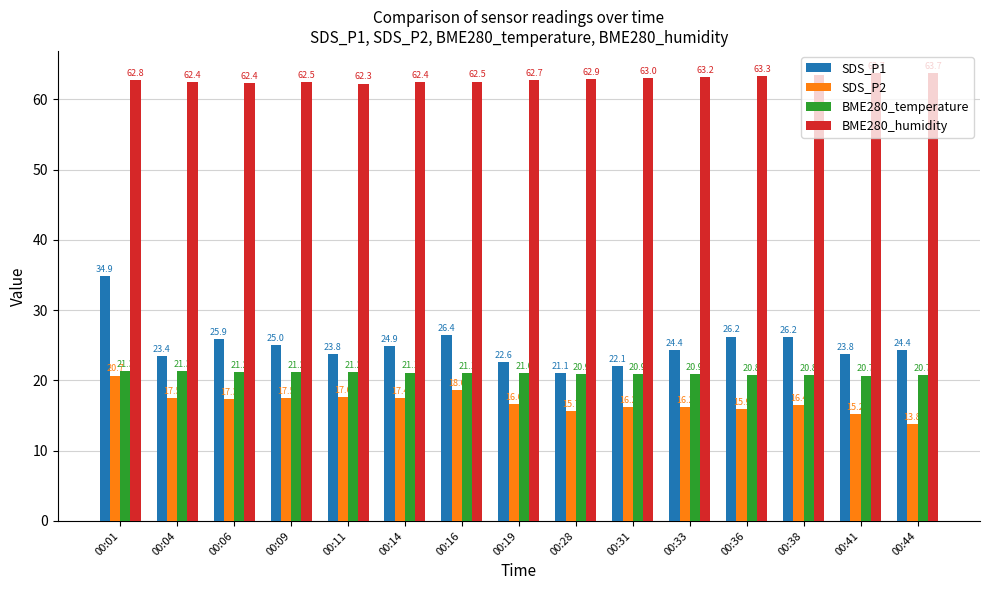

What is the highest value of the SDS_P2 series?

20.7